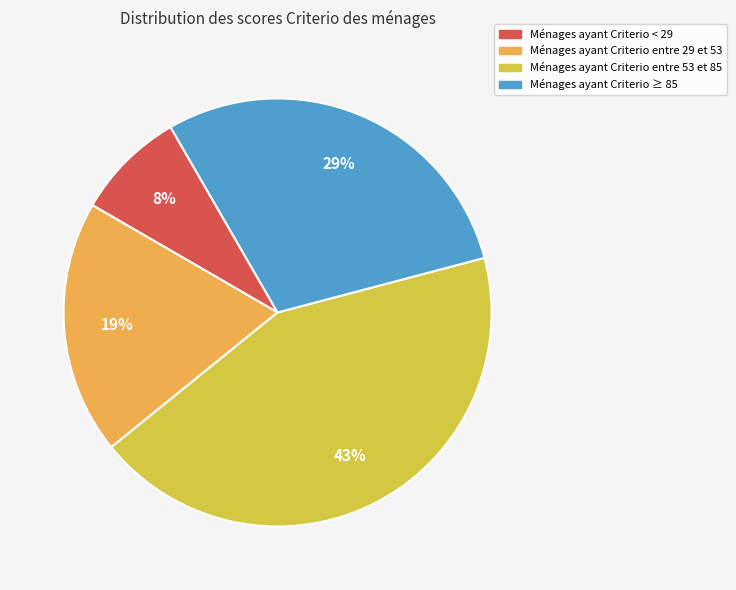

To the nearest percent, what is the average slice percentage?

25%